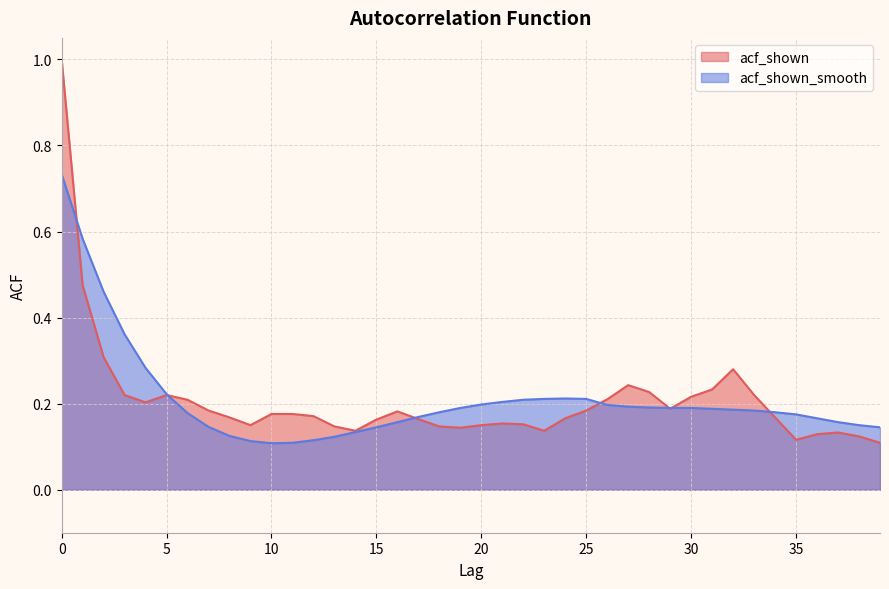

What is the greatest value displayed?

1.0